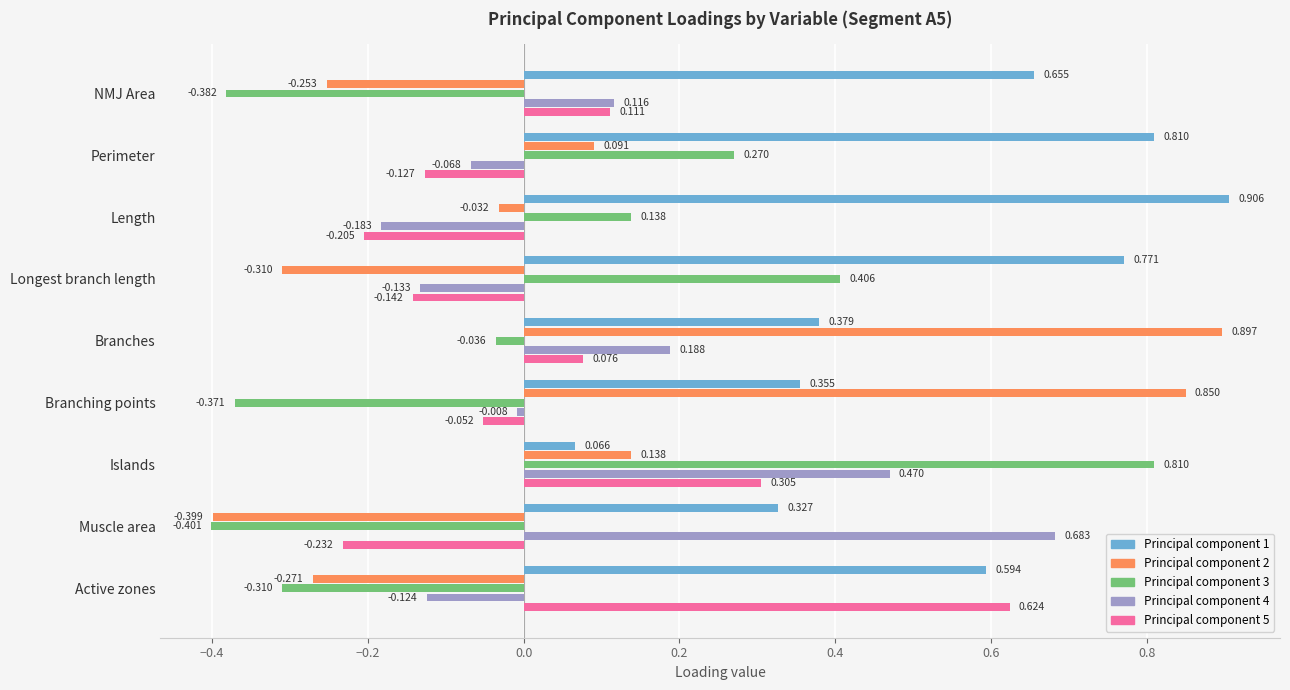

How many bars are there in total?

45